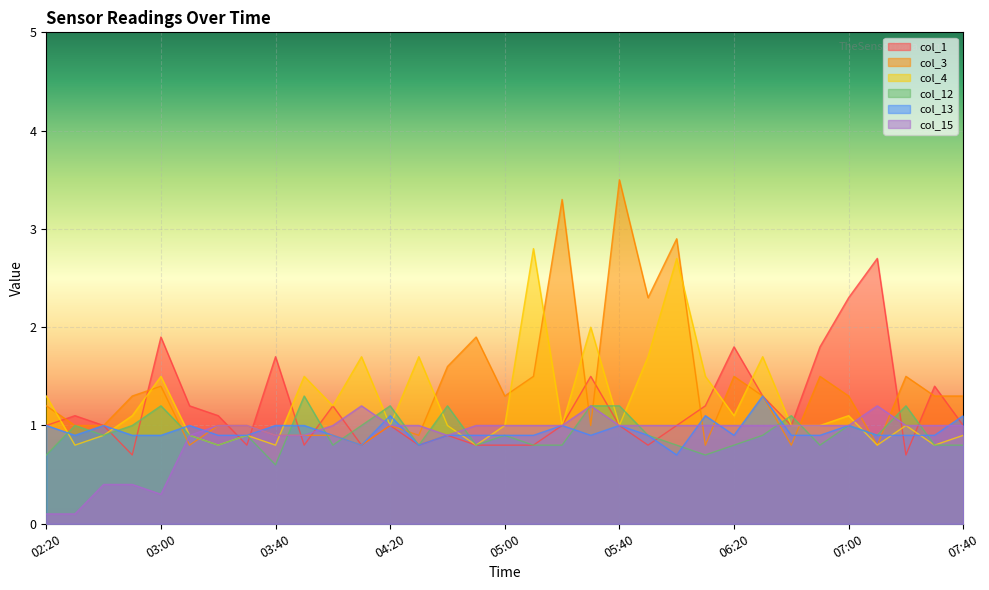

What are all the series names shown in the legend?

col_1, col_3, col_4, col_12, col_13, col_15